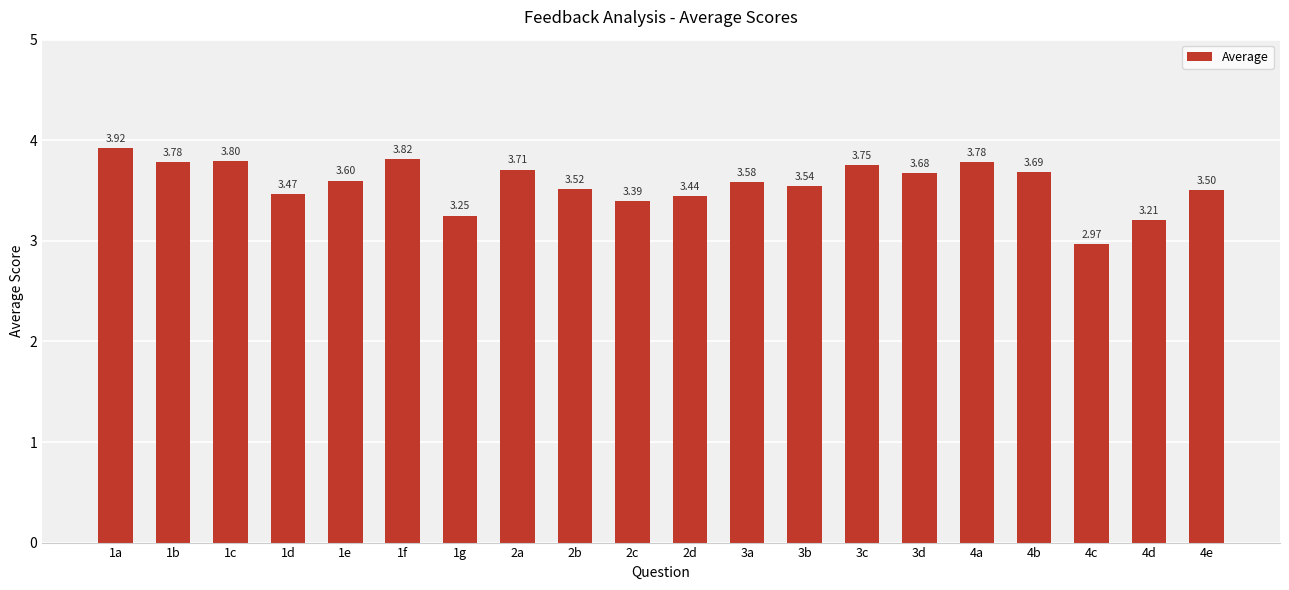

What is the label of the 3rd bar from the right?

4c